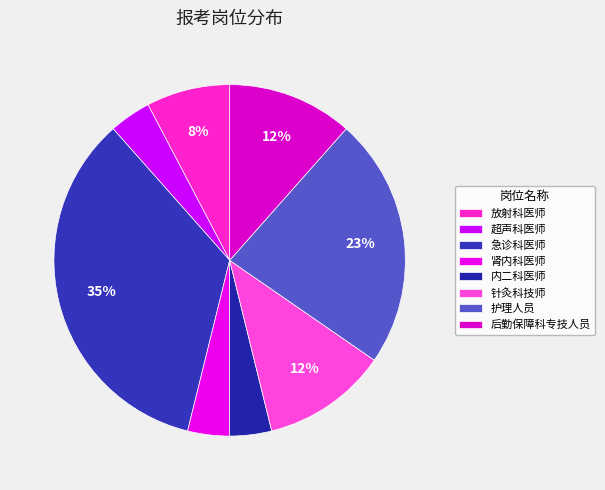

Is there any slice that represents more than half of the pie?

No